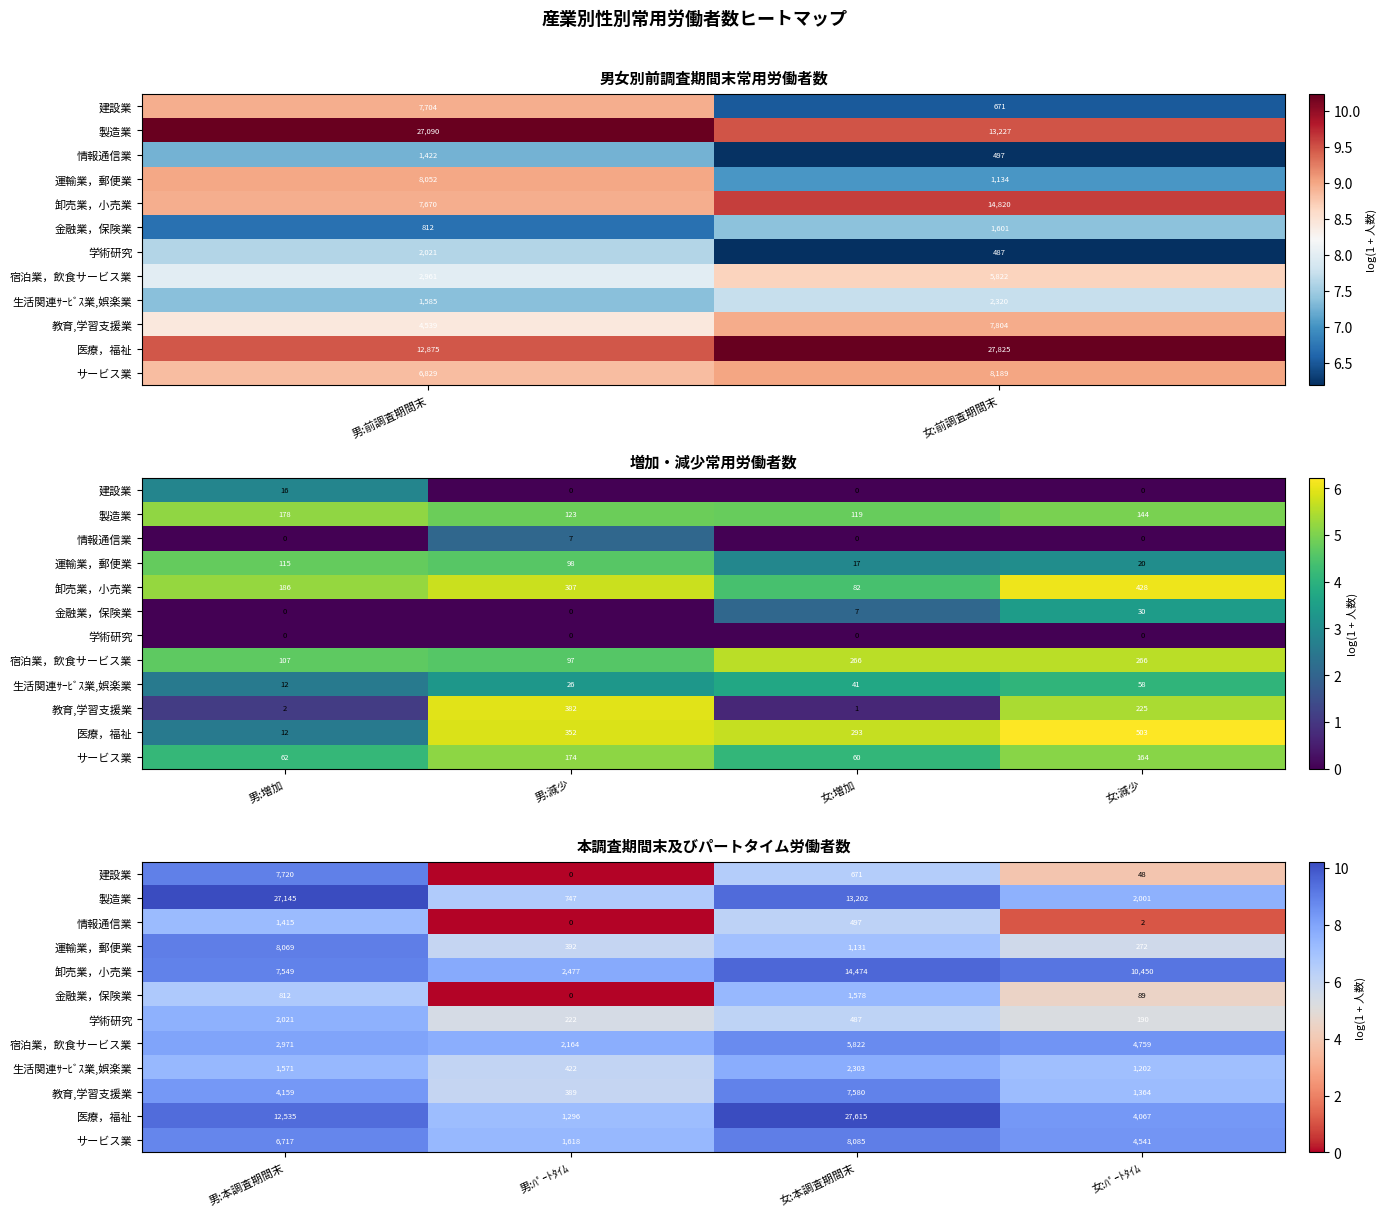

Rank the series by their maximum value, from lowest to highest.

情報通信業, 金融業，保険業, 学術研究, 生活関連ｻｰﾋﾞｽ業,娯楽業, 宿泊業，飲食サービス業, 教育,学習支援業, 建設業, 運輸業，郵便業, サービス業, 卸売業，小売業, 製造業, 医療，福祉